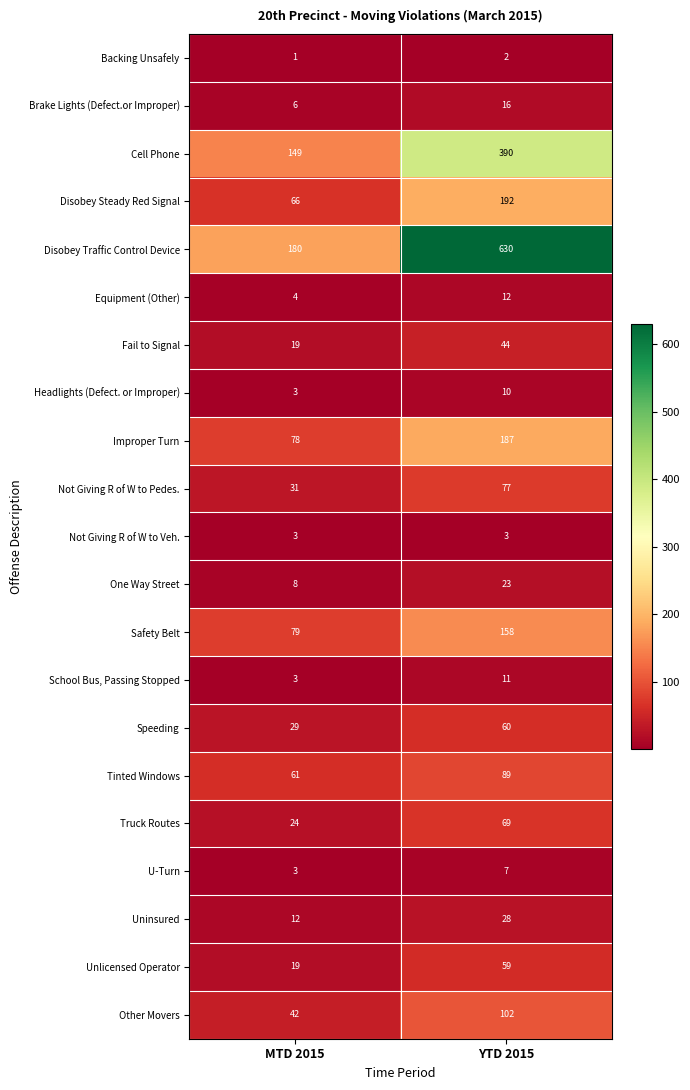

Read the Other Movers value at MTD 2015, to the nearest 10.

40